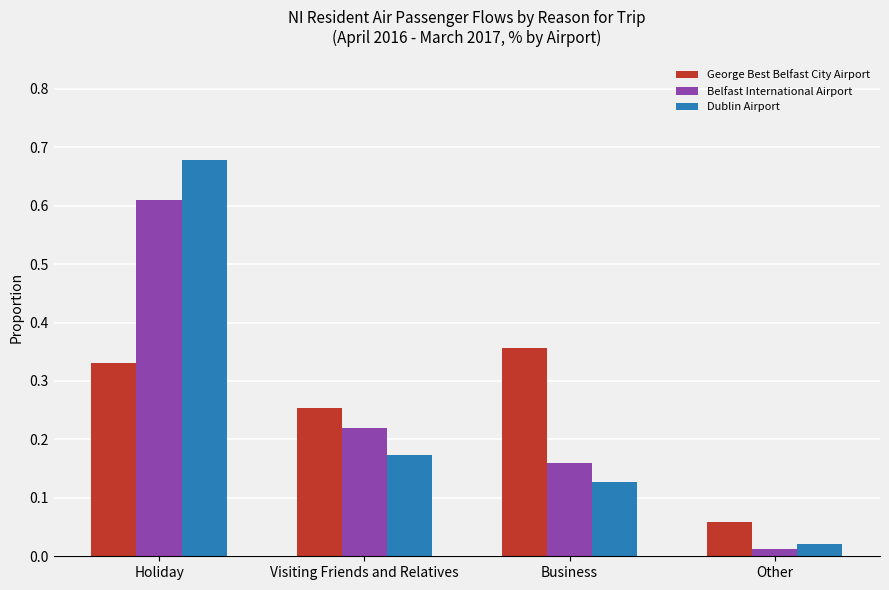

What is the sum of all Belfast International Airport values?

1.0